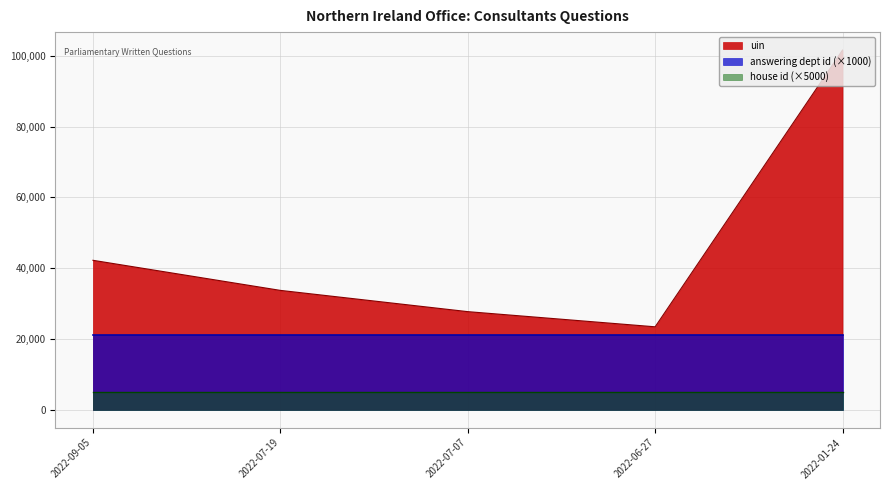

Reading left to right, list all the values displayed in this chart.

uin: 2022-09-05=42212	2022-07-19=33711	2022-07-07=27706	2022-06-27=23420	2022-01-24=101602
answering dept id: 2022-09-05=21	2022-07-19=21	2022-07-07=21	2022-06-27=21	2022-01-24=21
house id: 2022-09-05=1	2022-07-19=1	2022-07-07=1	2022-06-27=1	2022-01-24=1